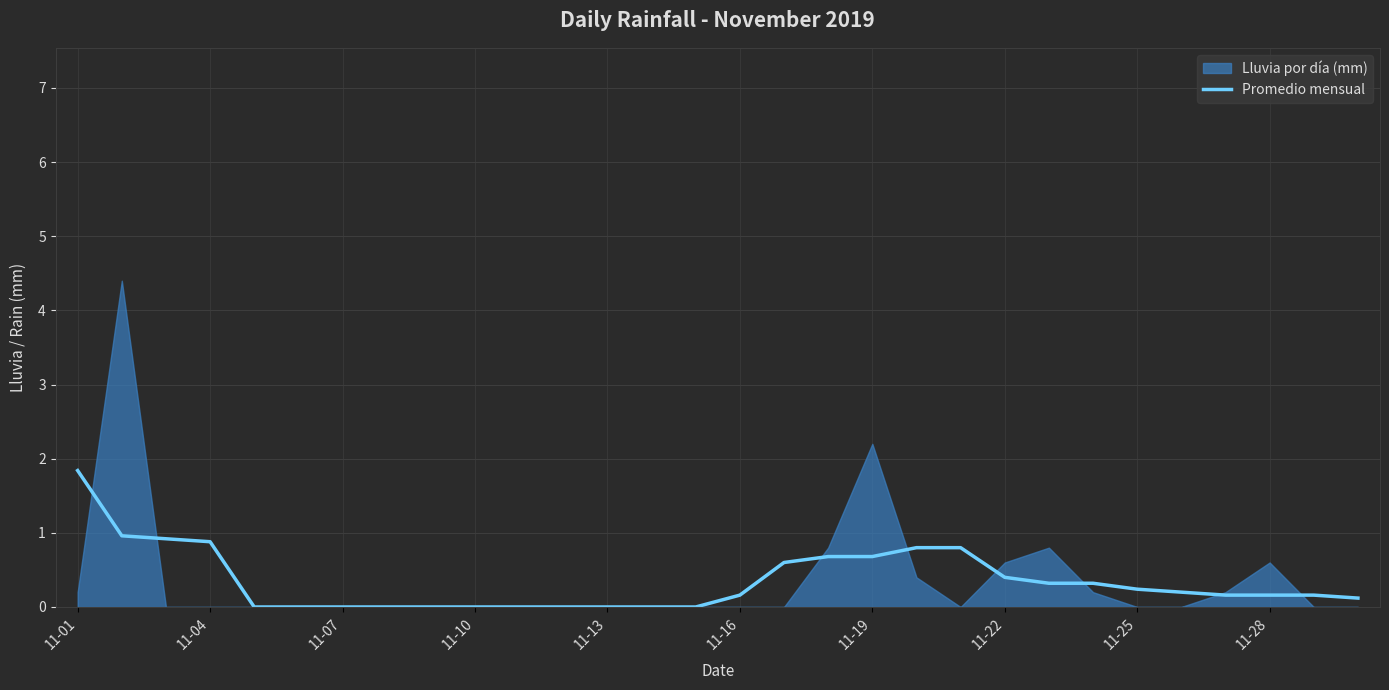

The value of Promedio mensual at 11-19 is 1.1. True or false?

False